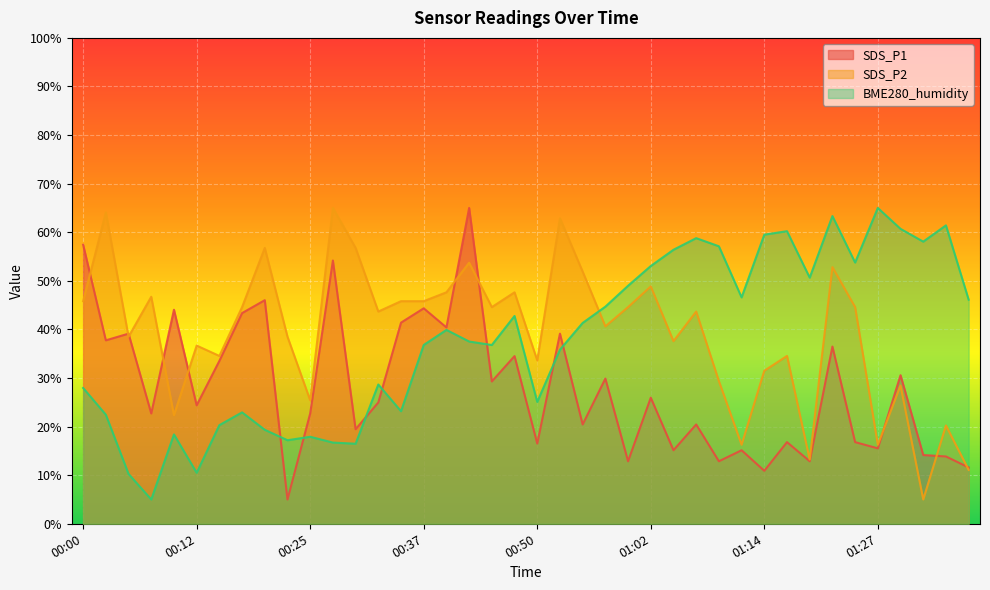

How many categories are shown in the chart?

40